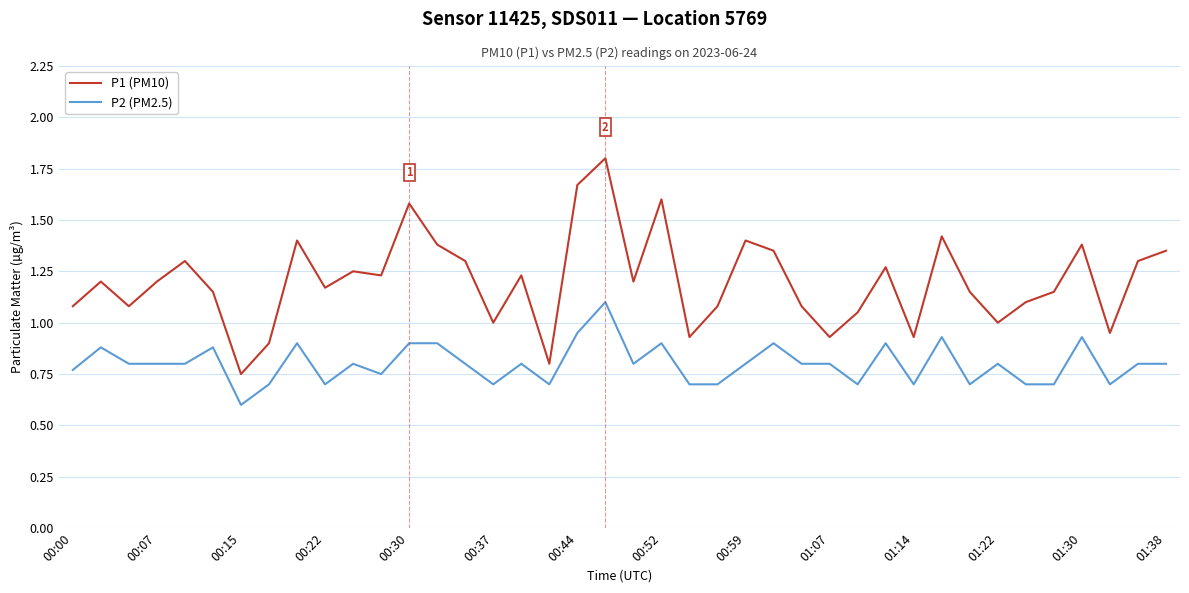

Rank the series by their average value, from highest to lowest.

P1 (PM10), P2 (PM2.5)